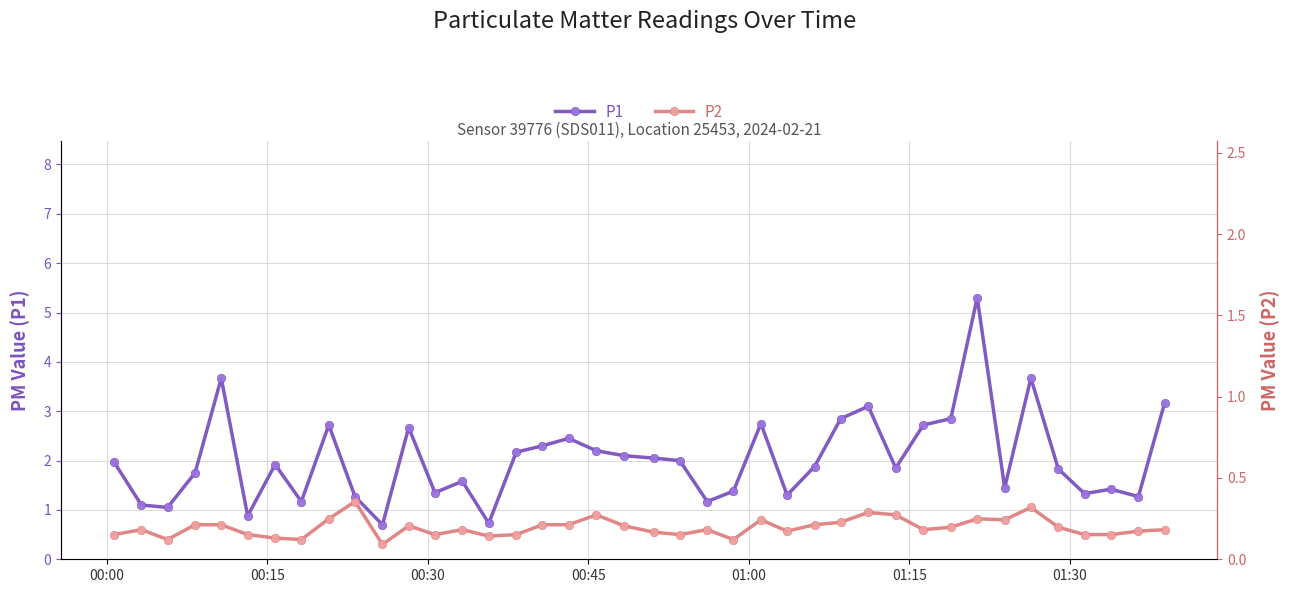

Count the number of data series in this chart.

2